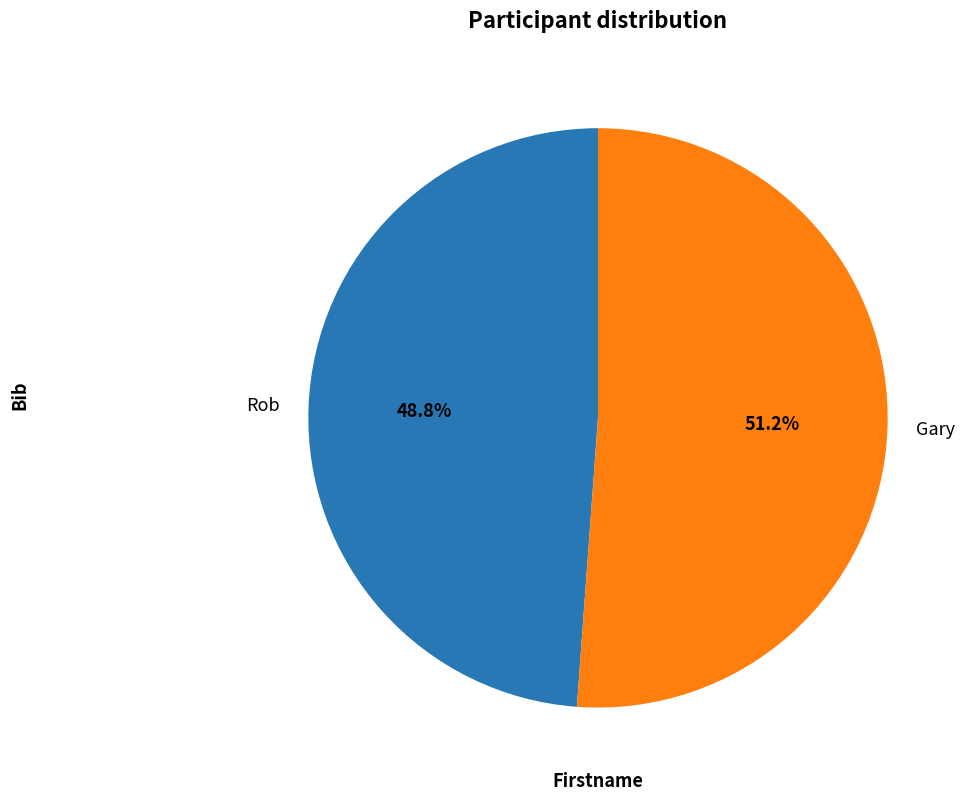

Which category has the biggest portion of the pie?

Gary